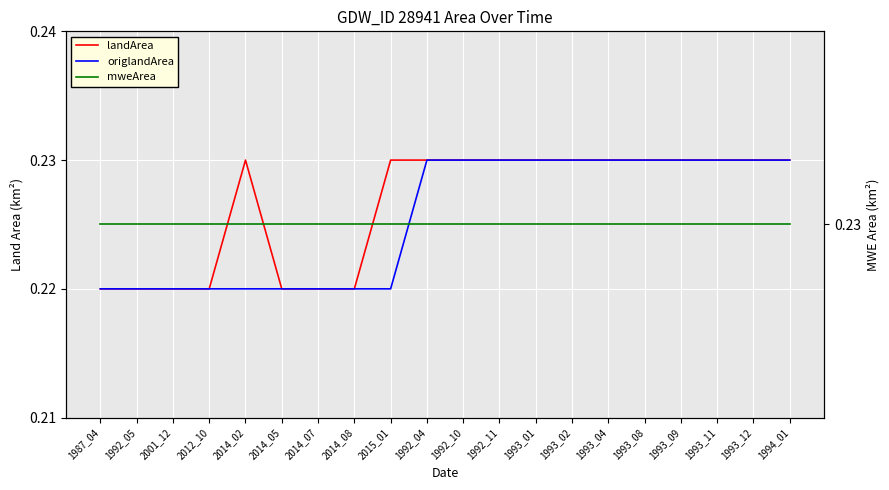

Which series has the largest total across all categories?

mweArea